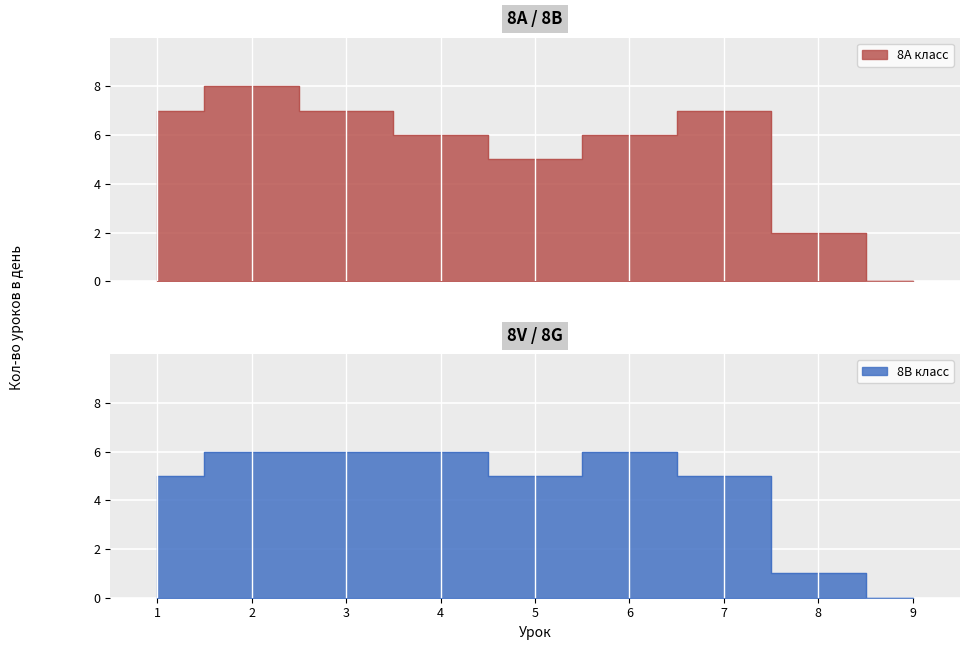

The 8B series shows 11 at 7. True or false?

False